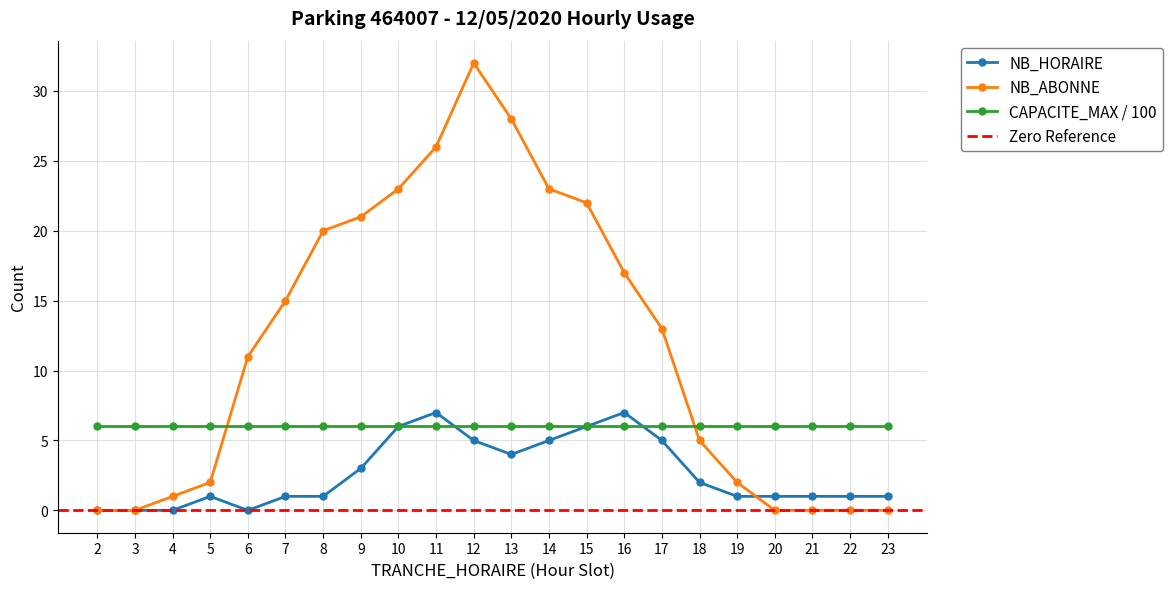

Where does the NB_ABONNE series first go above 13?

7